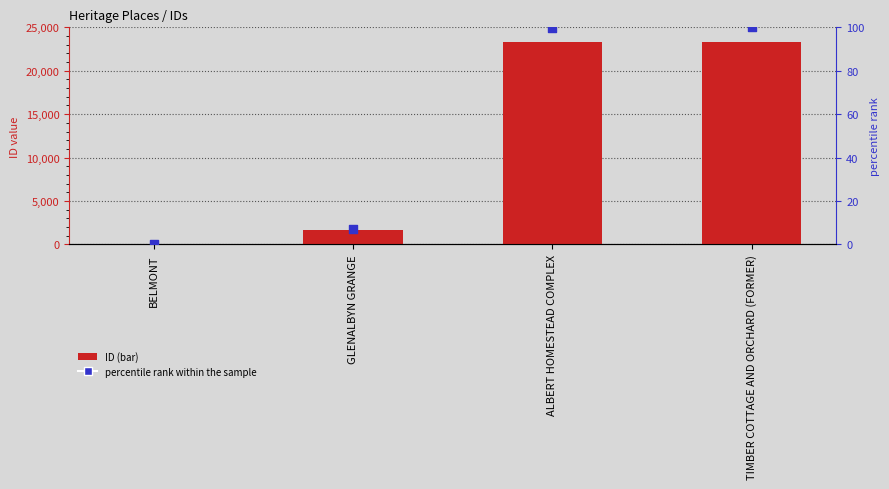

Which series contains the highest Y value?

ID